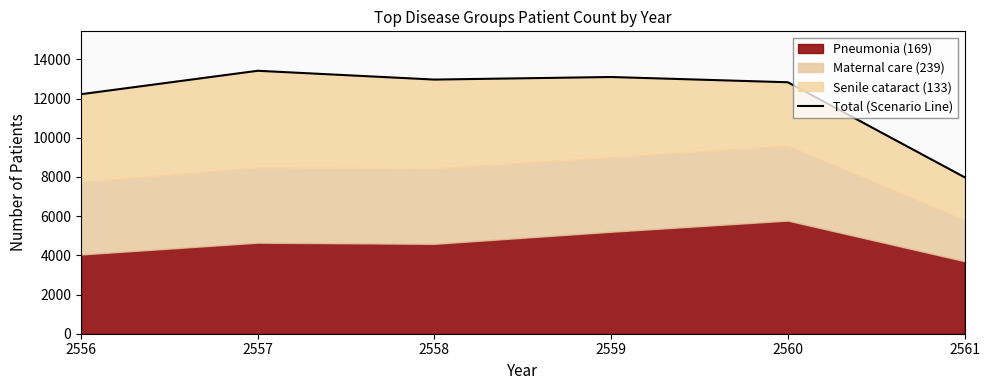

The value at 2558 is 12972. True or false?

True